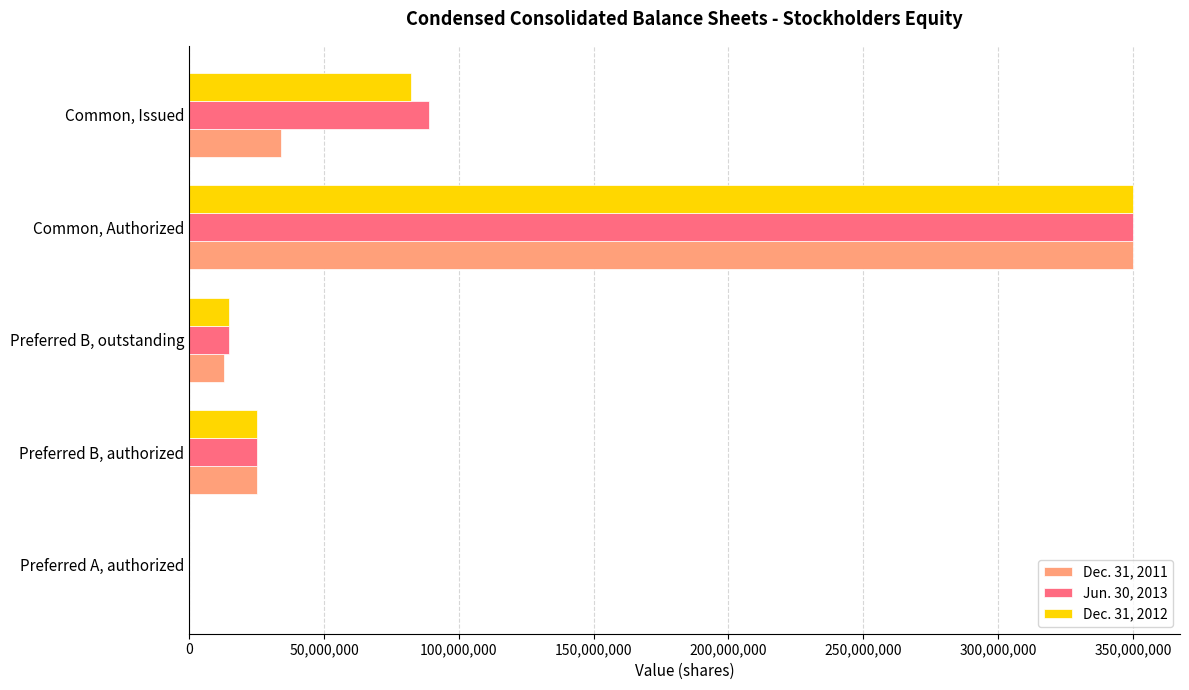

What are all the series names shown in the legend?

Dec. 31, 2011, Jun. 30, 2013, Dec. 31, 2012